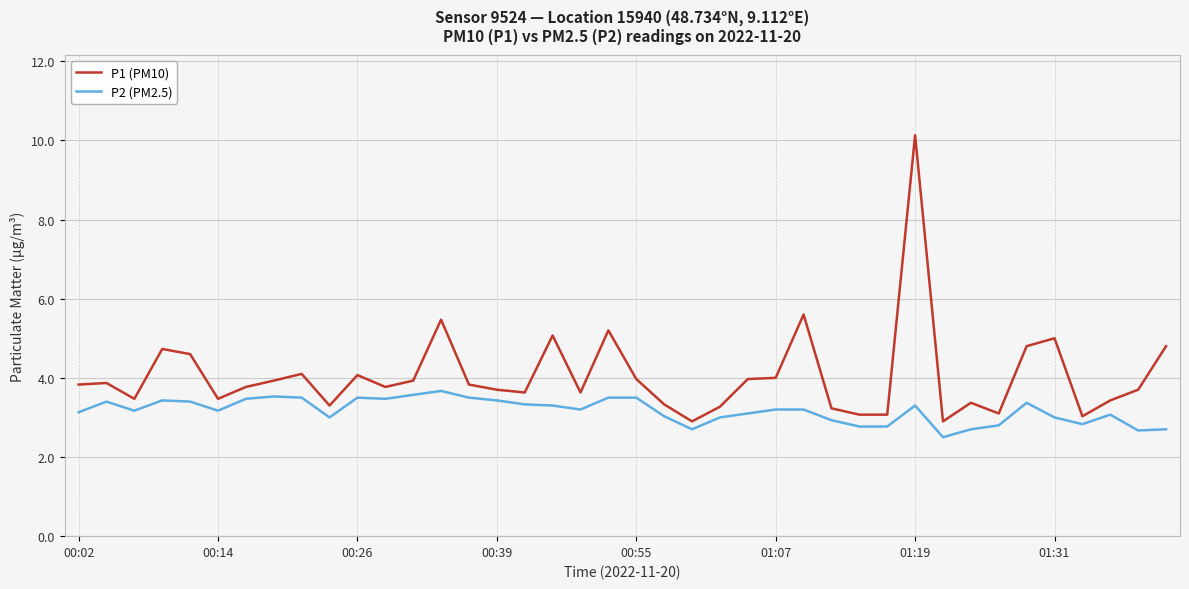

What is the minimum value for P1 (PM10)?

2.9